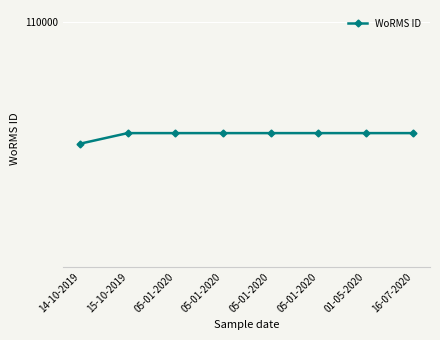

Is this an area chart (filled region under the line)?

No